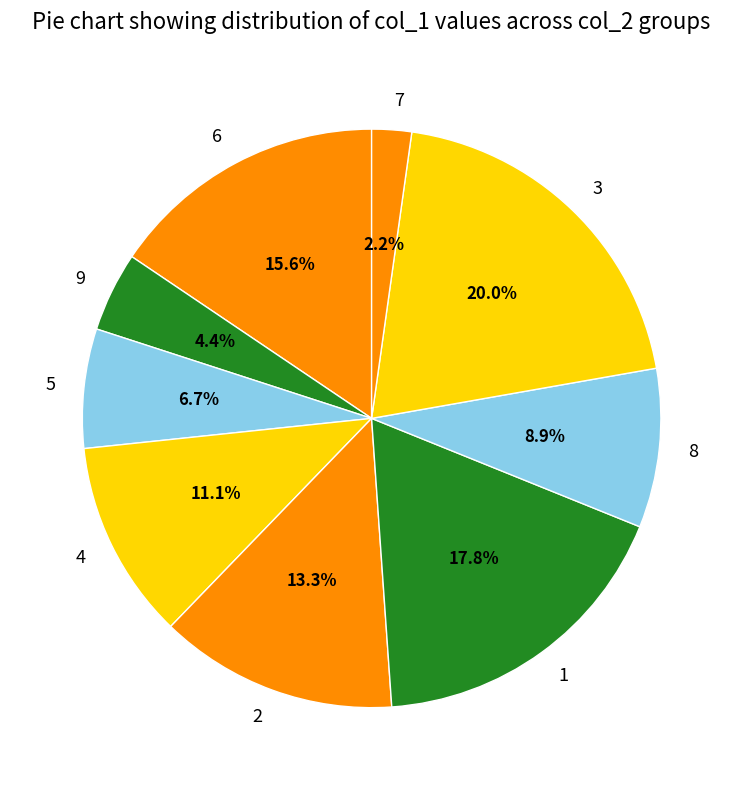

How many segments does this pie chart have?

9